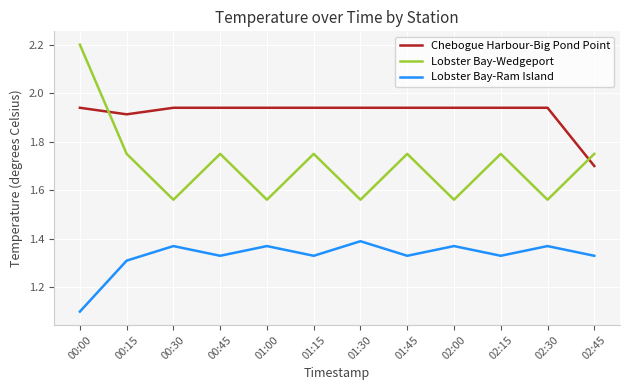

True or false: Lobster Bay-Ram Island has more than 2 interior local peaks.

True